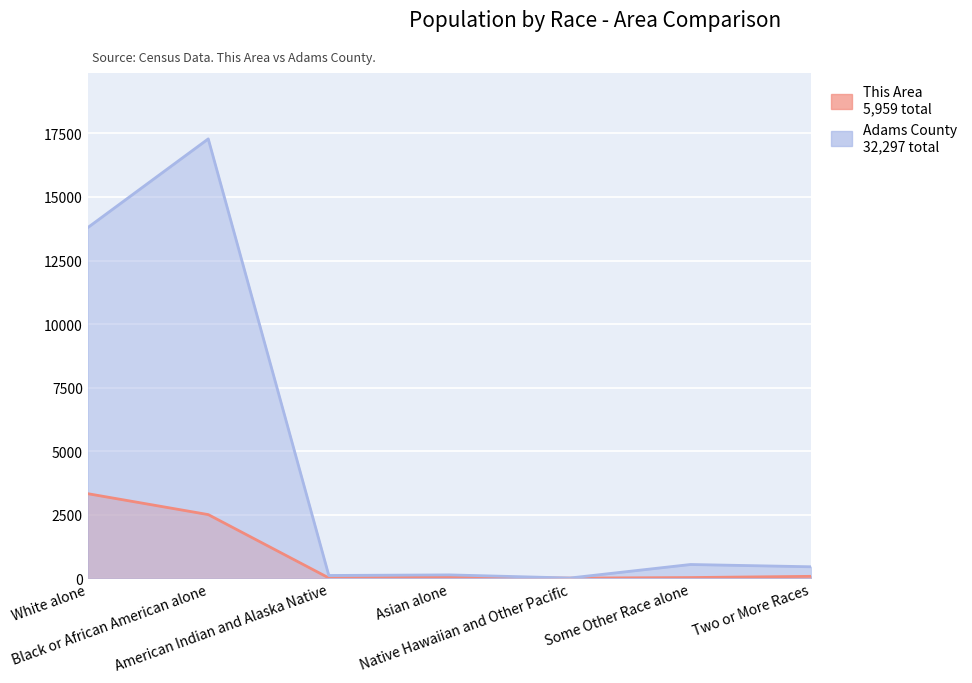

What is the label of the 3rd point from the left?

American Indian and Alaska Native